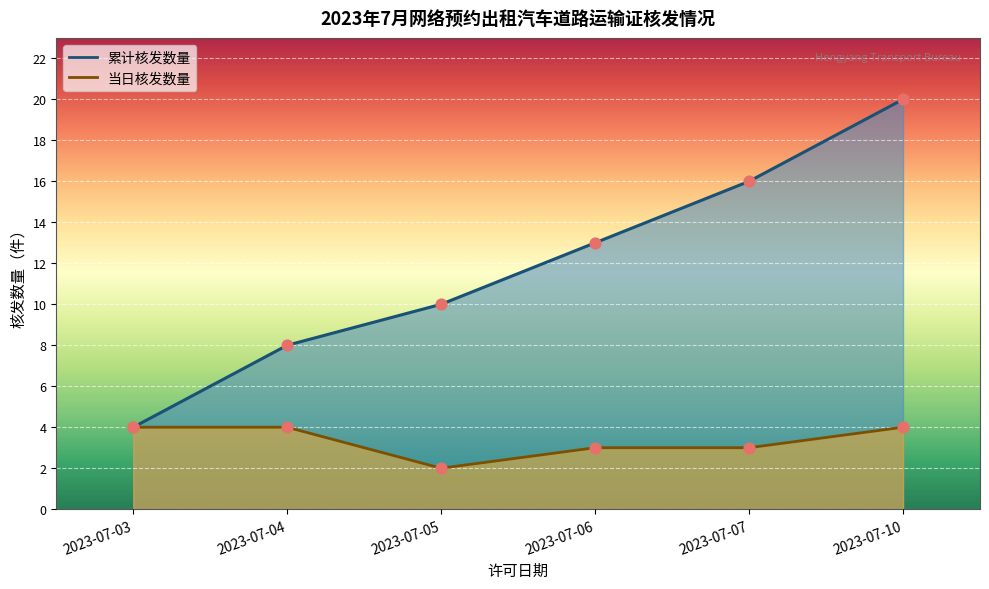

At which category is the sum across all series the highest?

2023-07-10